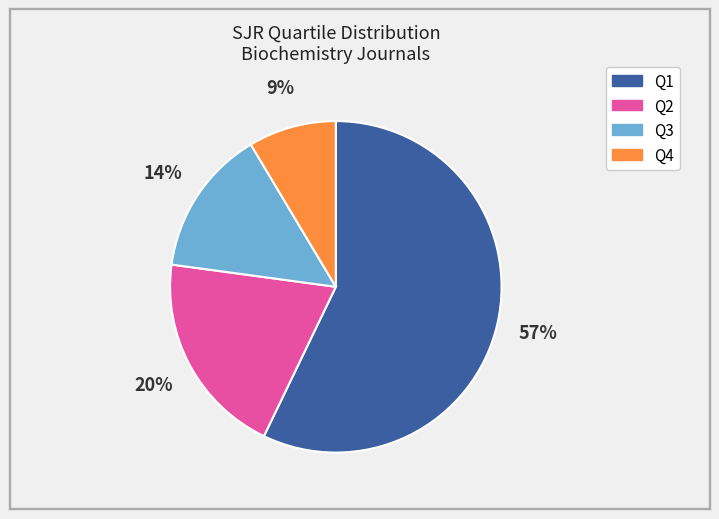

To the nearest percent, what percentage of the pie is Q2?

20%